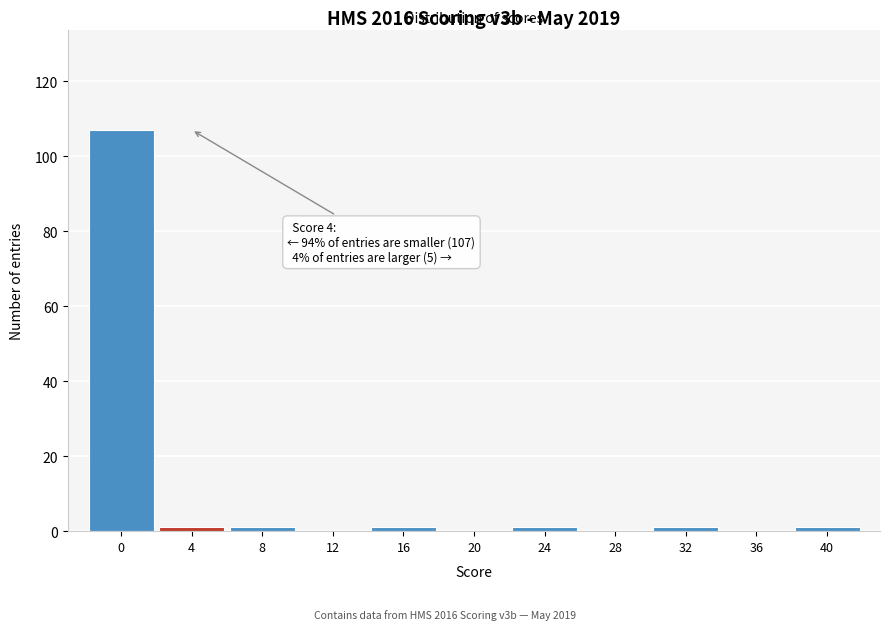

Reading left to right, list all the values displayed in this chart.

0=107	4=1	8=1	12=0	16=1	20=0	24=1	28=0	32=1	36=0	40=1